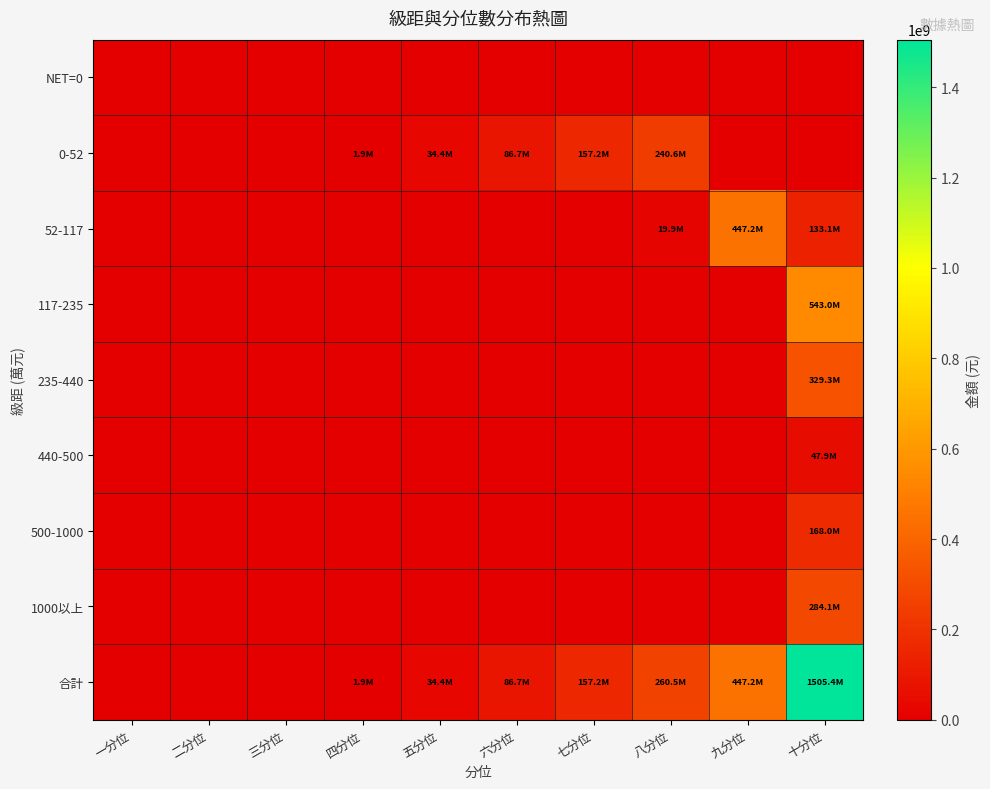

At which category is the sum across all series the highest?

十分位